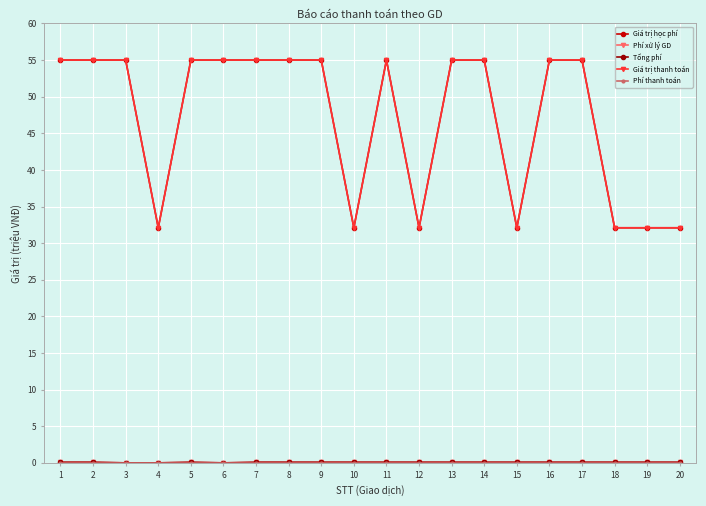

How many interior local peaks does the Giá trị thanh toán series have?

1